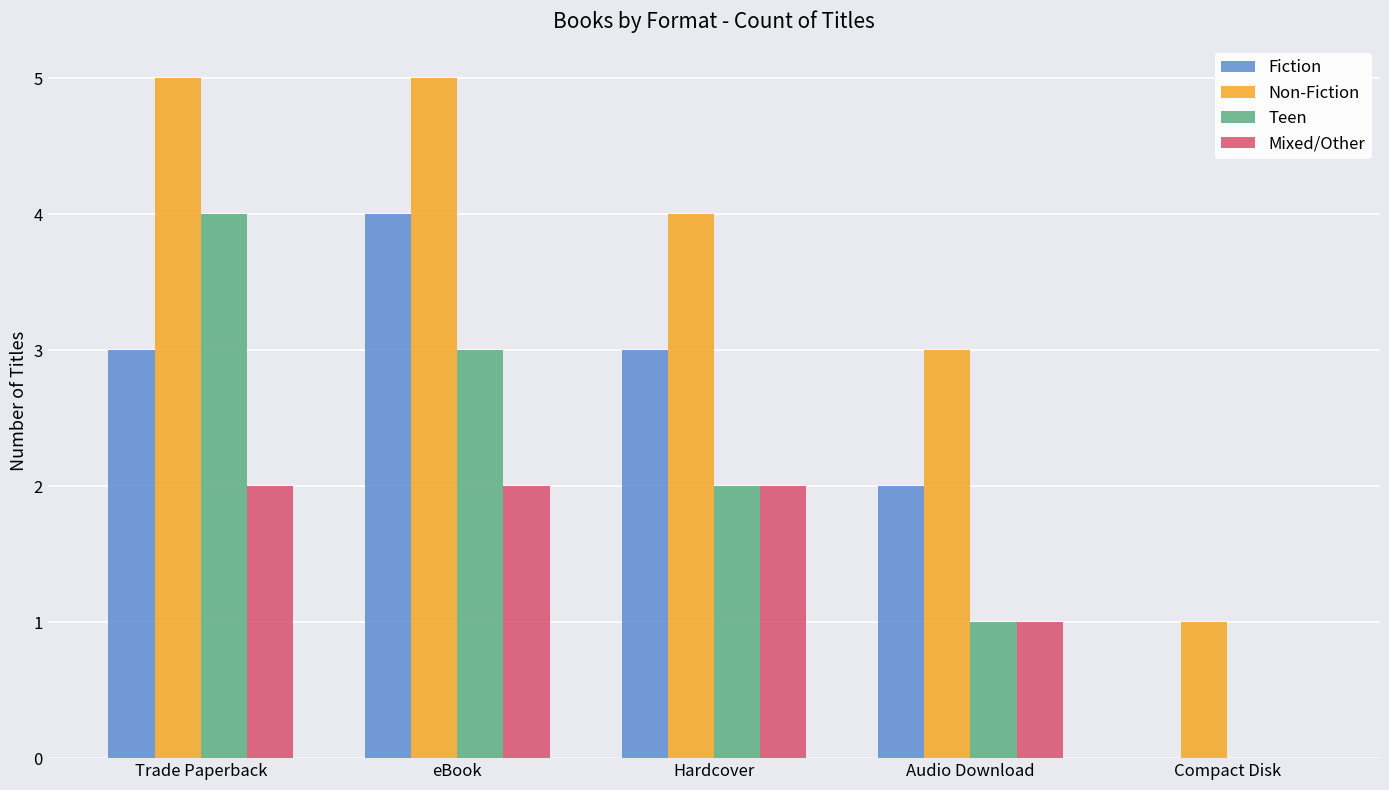

What is the sum of the Teen values at Trade Paperback and eBook?

7